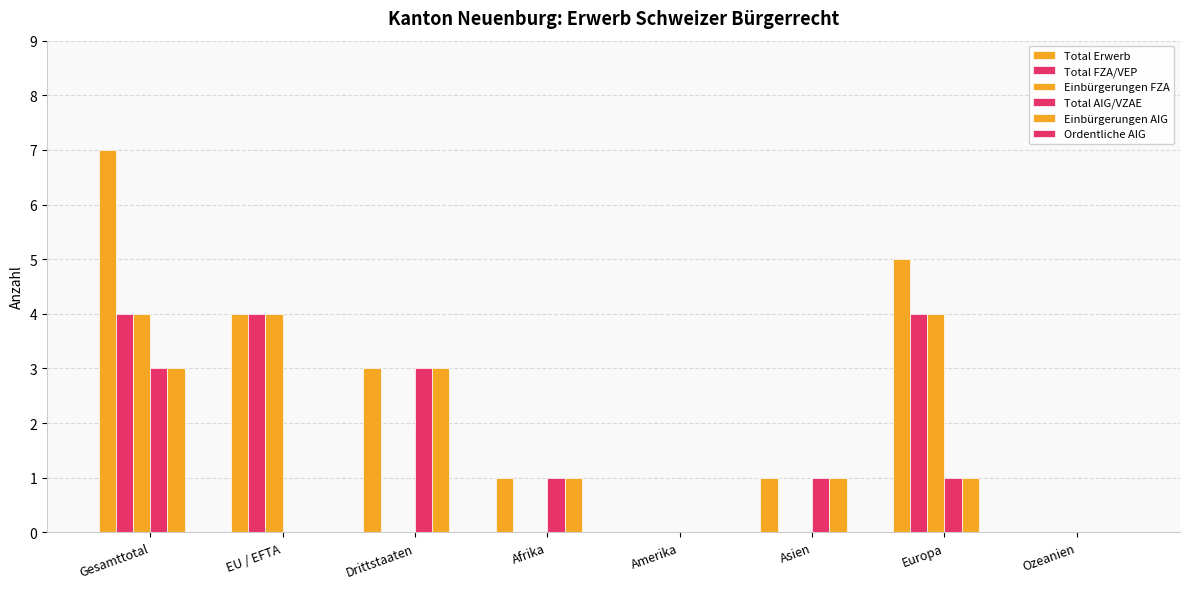

Does the chart contain stacked bars?

No